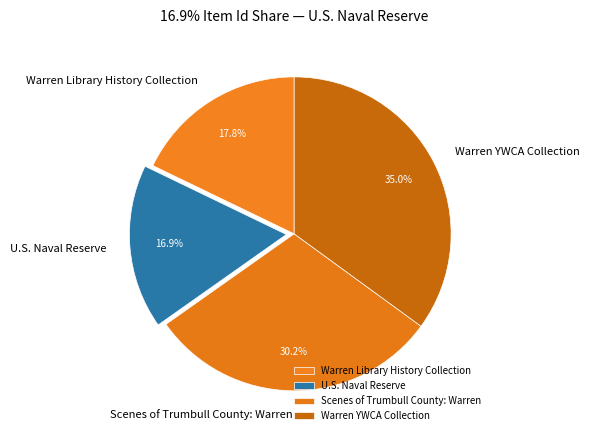

What portion of the pie excludes Scenes of Trumbull County: Warren?

69.8%